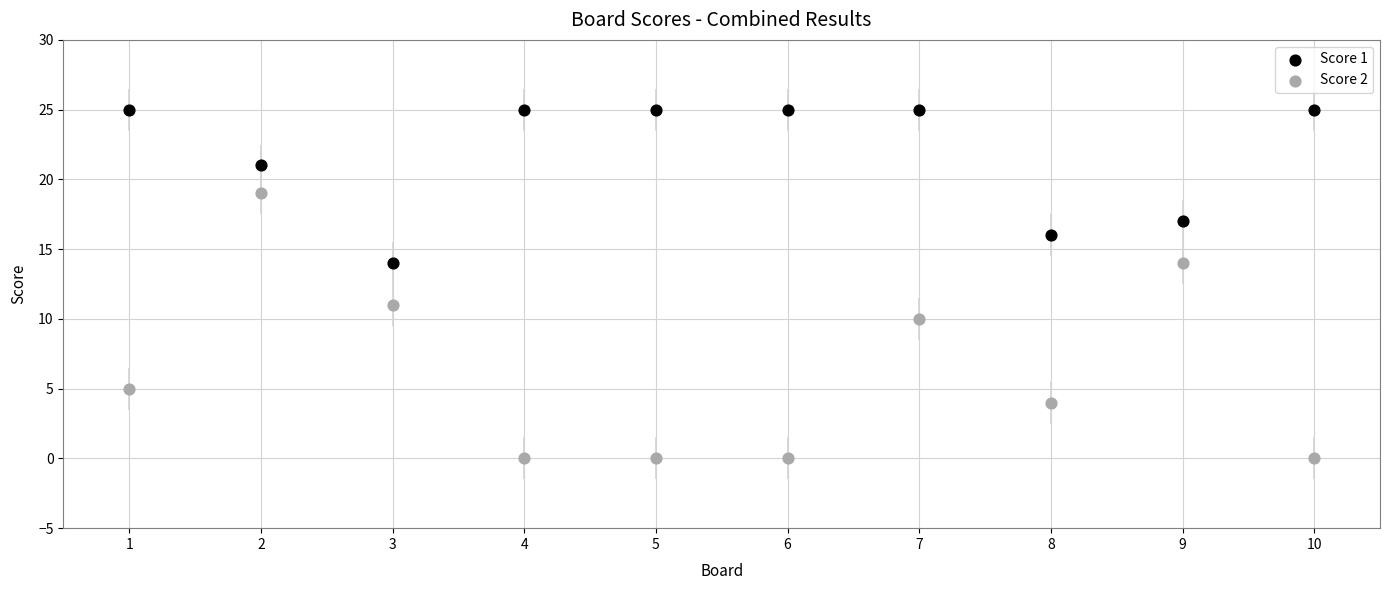

Which series has the widest spread of Y values?

Score 2